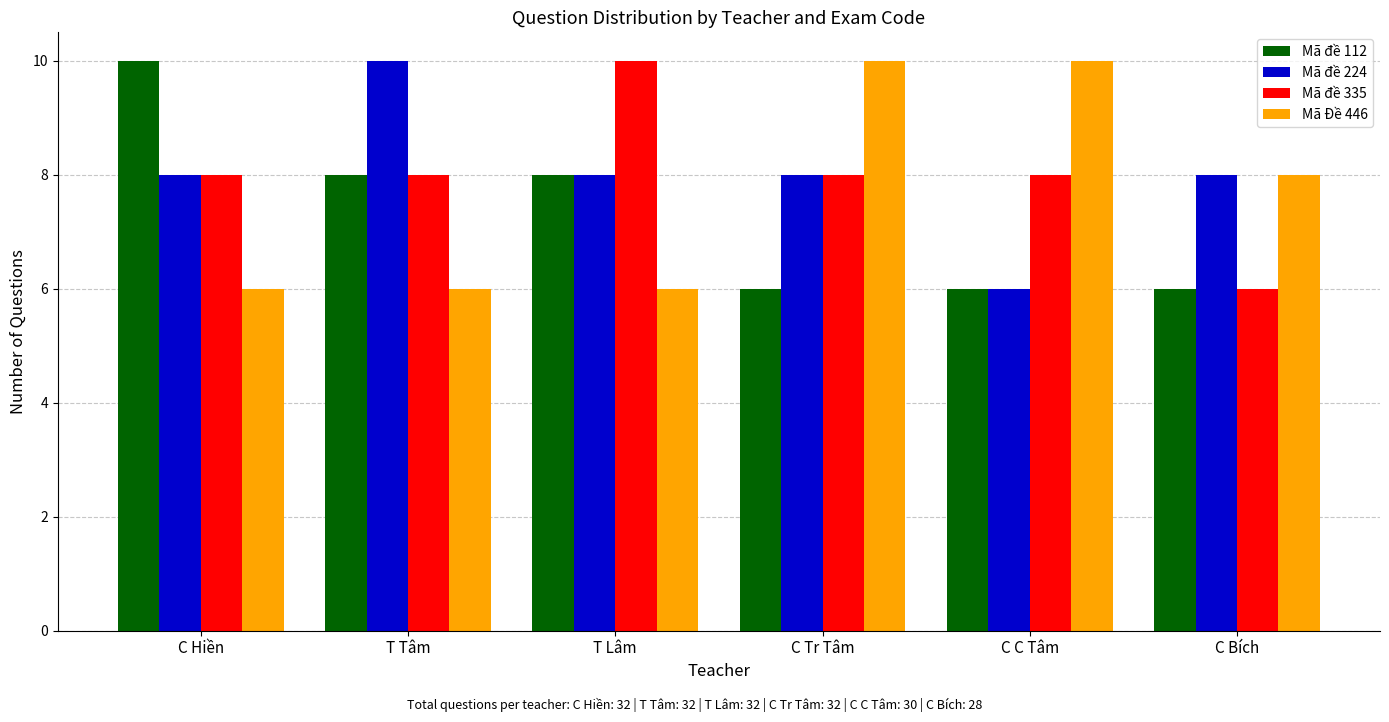

What is the total value across all series at C Bích?

28